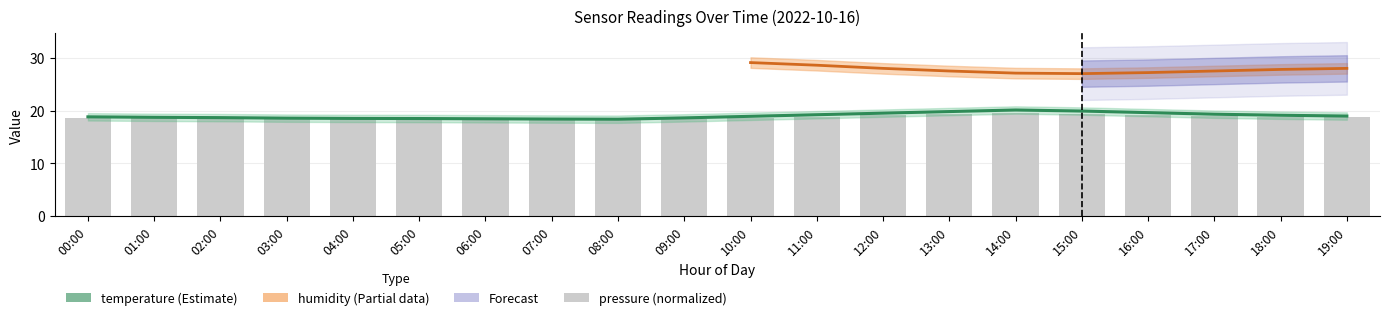

What is the value of the temperature bar at the 13th from the left?

19.5